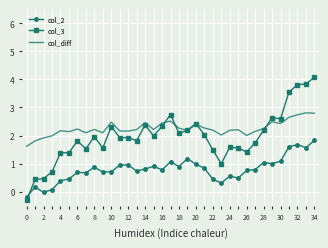

True or false: col_diff and col_2 intersect in this chart.

False